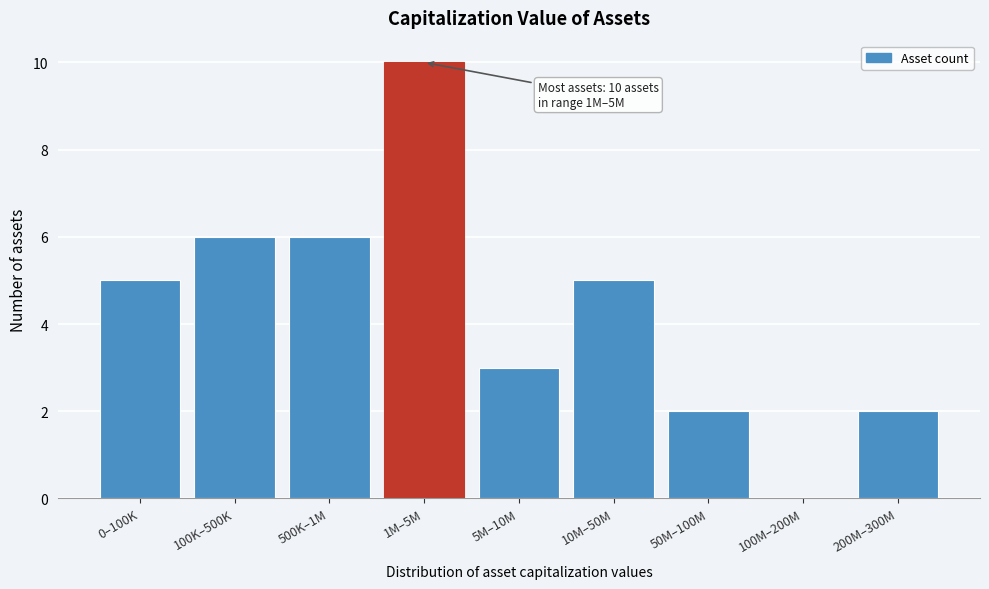

Reading left to right, extract all data points from this chart.

0–100K=5	100K–500K=6	500K–1M=6	1M–5M=10	5M–10M=3	10M–50M=5	50M–100M=2	100M–200M=0	200M–300M=2